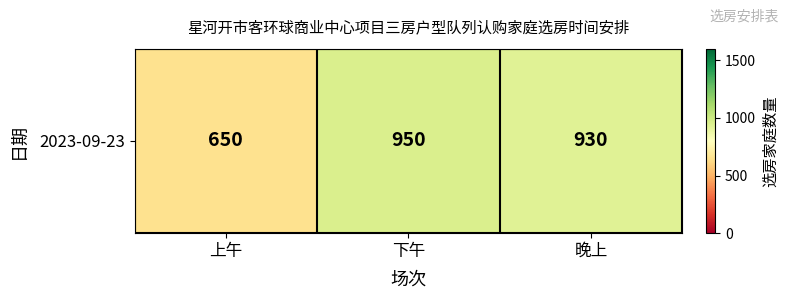

The value at 下午 is 950. True or false?

True